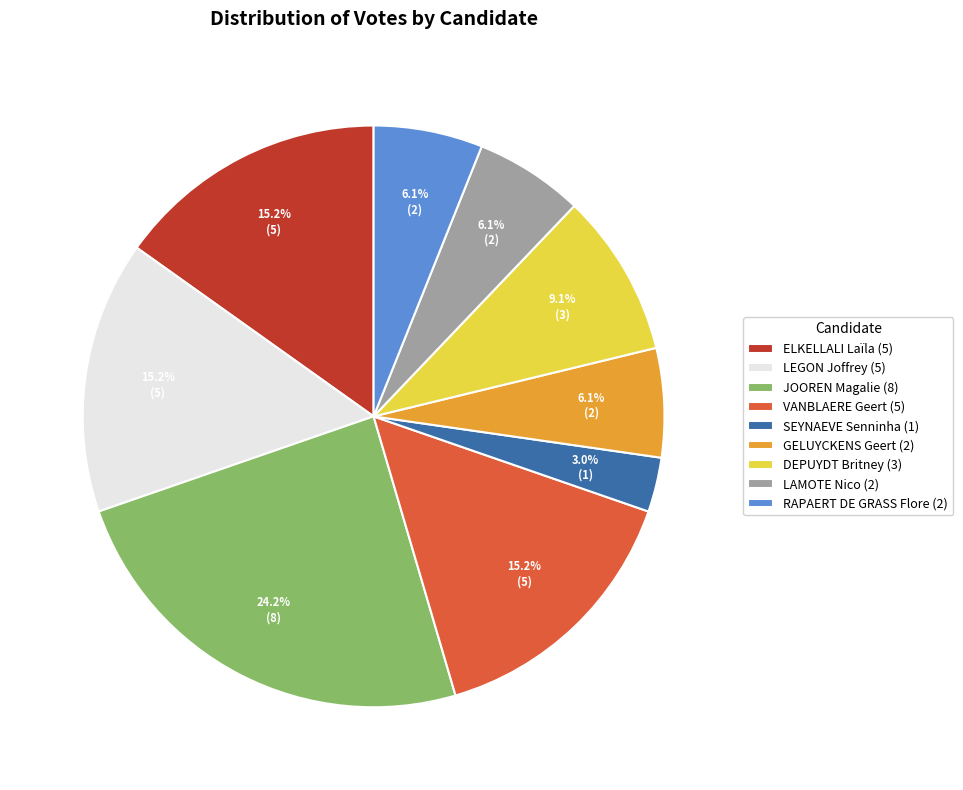

The DEPUYDT Britney slice represents 9% of the pie. True or false?

True